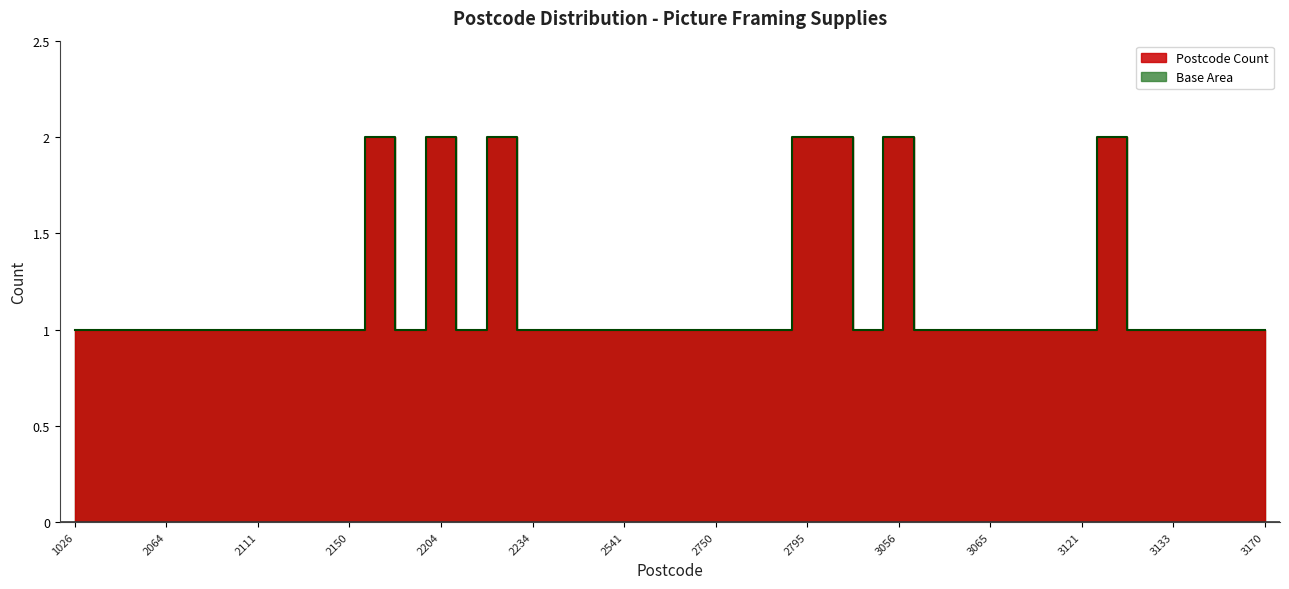

What is the sum of all values?

47